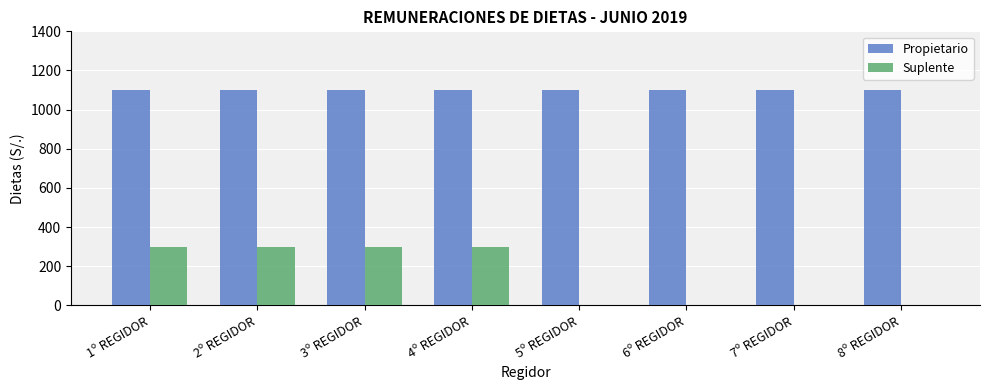

Does the chart contain stacked bars?

No